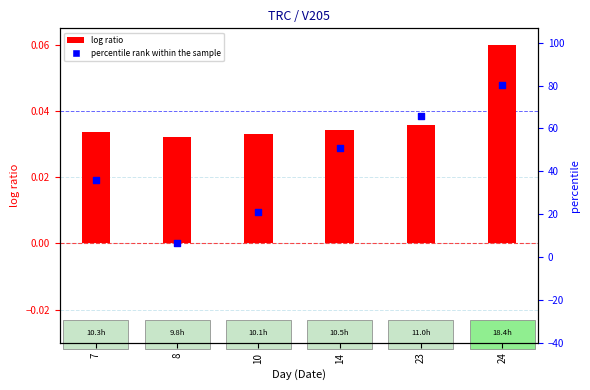

Which series has the widest spread of Y values?

percentile rank within the sample